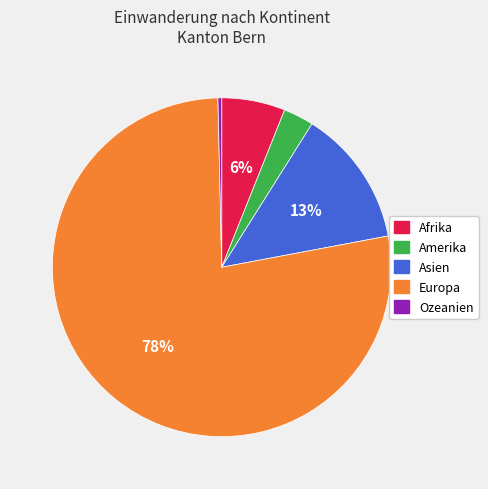

Which slice is the smallest?

Ozeanien